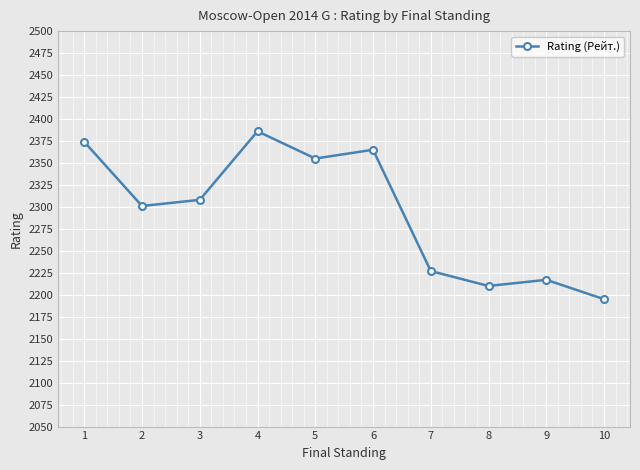

Is this an area chart (filled region under the line)?

No